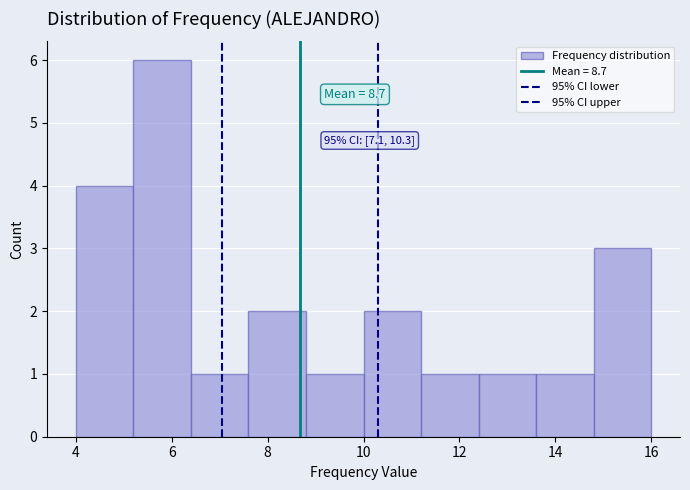

Which range on the x-axis has the tallest bar?

5.2 to 6.4